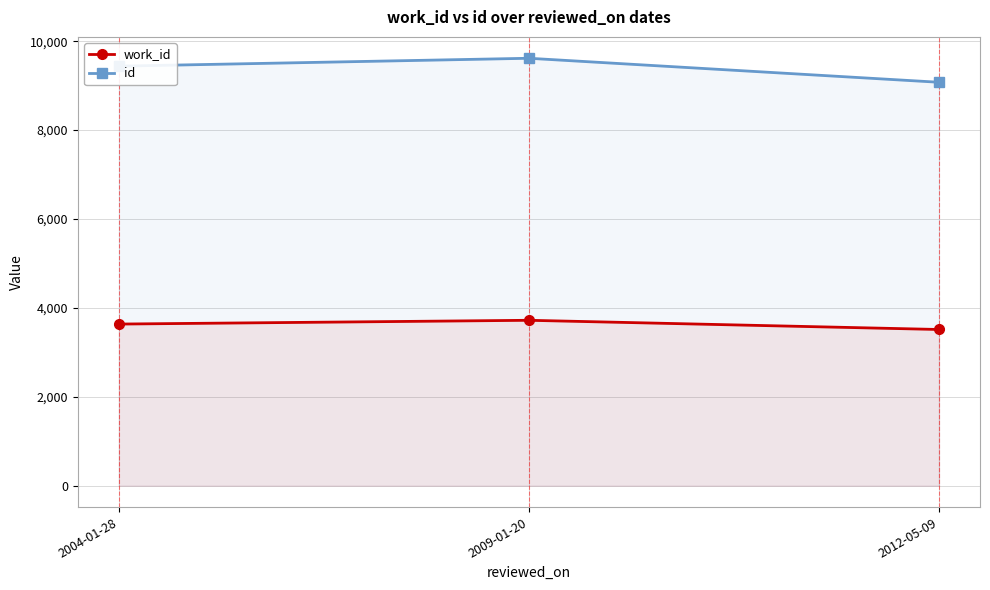

How many id values are between 9075 and 9615?

3